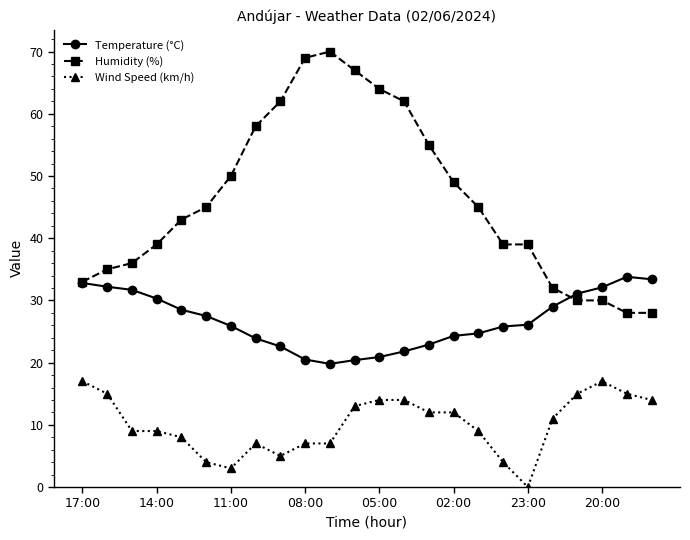

True or false: Wind Speed (km/h) has more than 0 interior local peaks.

True